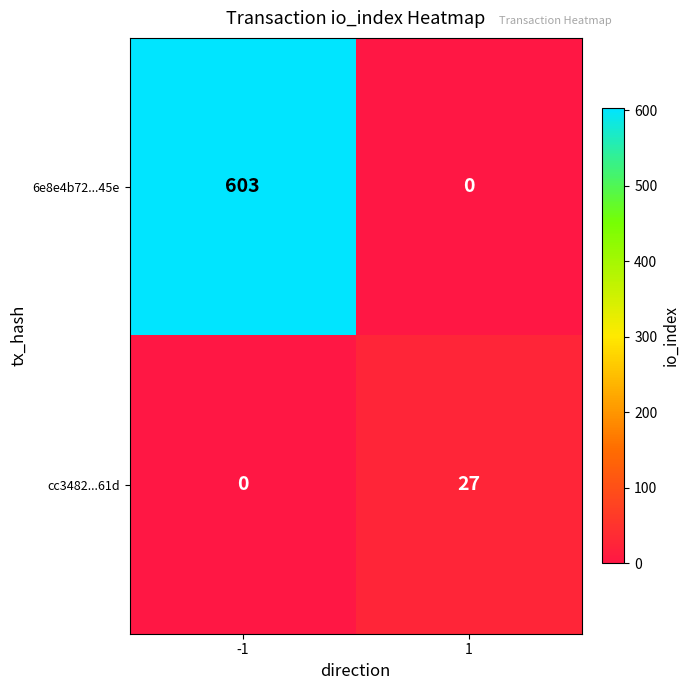

The value of cc3482...61d at -1 is 0. True or false?

True